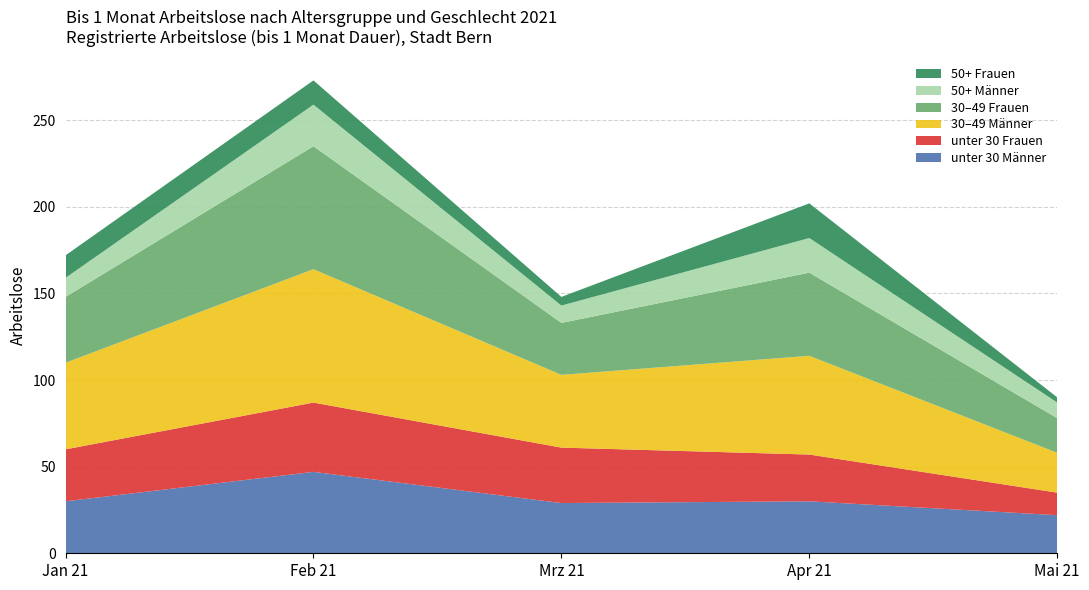

At which category is the sum across all series the highest?

Feb 21